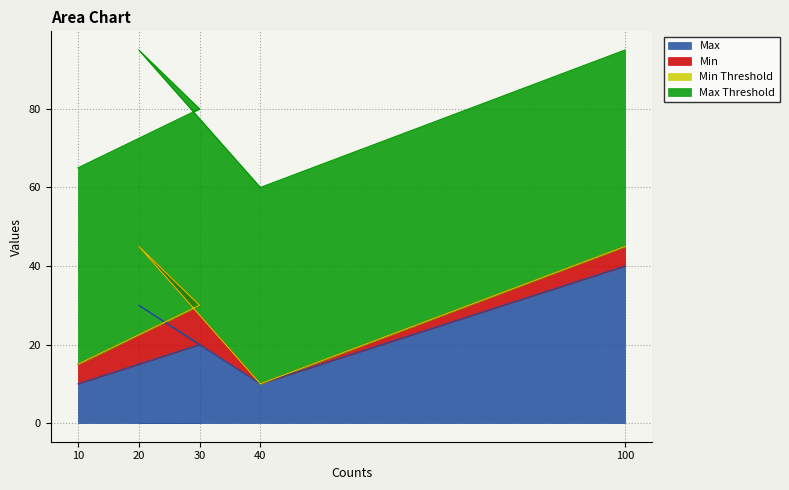

Reading right to left, what are all the values shown in this chart?

Max: 100=40	40=10	20=30	30=20	10=10
Min: 100=5	40=0	20=15	30=10	10=5
Min Threshold: 100=0	40=0	20=0	30=0	10=0
Max Threshold: 100=50	40=50	20=50	30=50	10=50